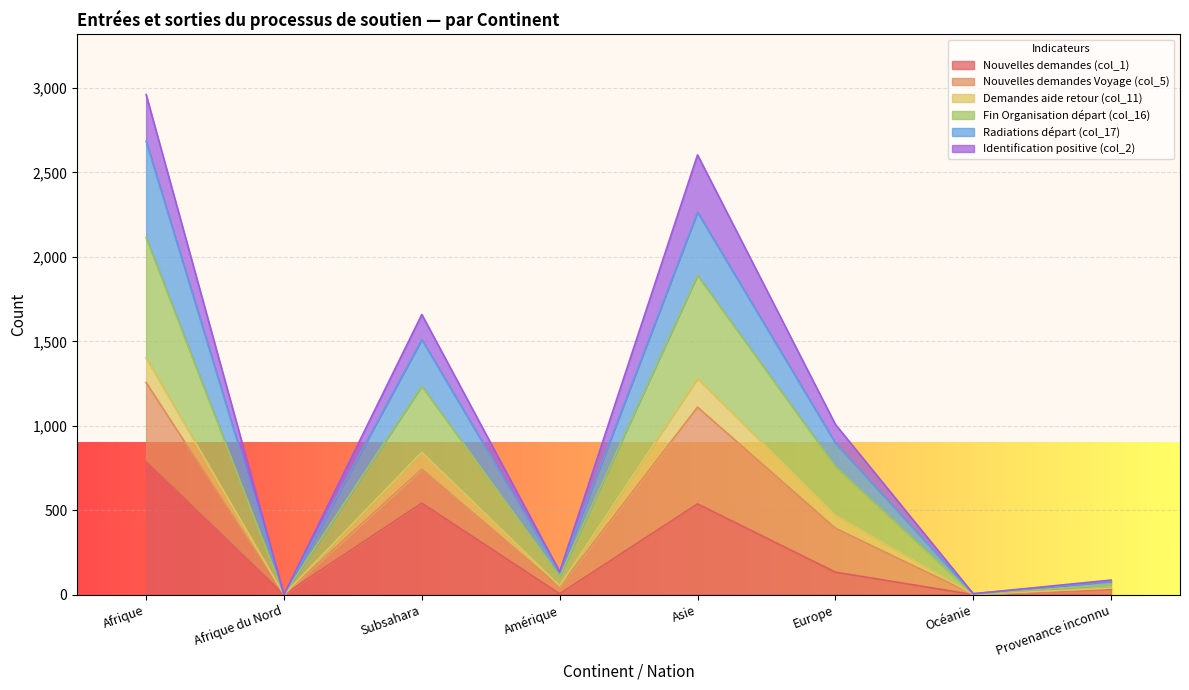

What are all the series names shown in the legend?

Nouvelles demandes (col_1), Nouvelles demandes Voyage (col_5), Demandes aide retour (col_11), Fin Organisation départ (col_16), Radiations départ (col_17), Identification positive (col_2)